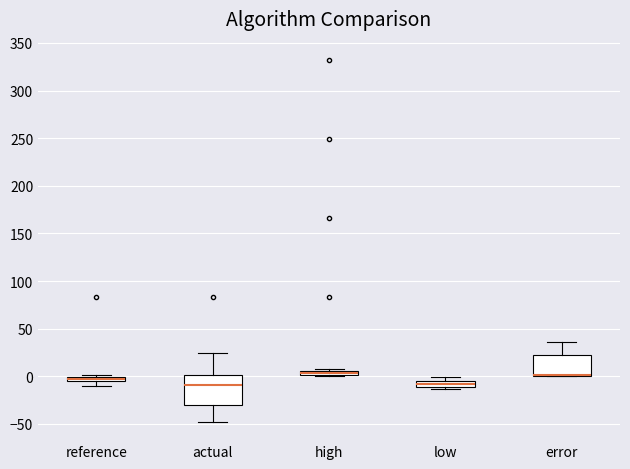

Where is the upper edge of the box for high on the y-axis? The values are not printed on the chart, so give them approximately, as read against the axis.

5